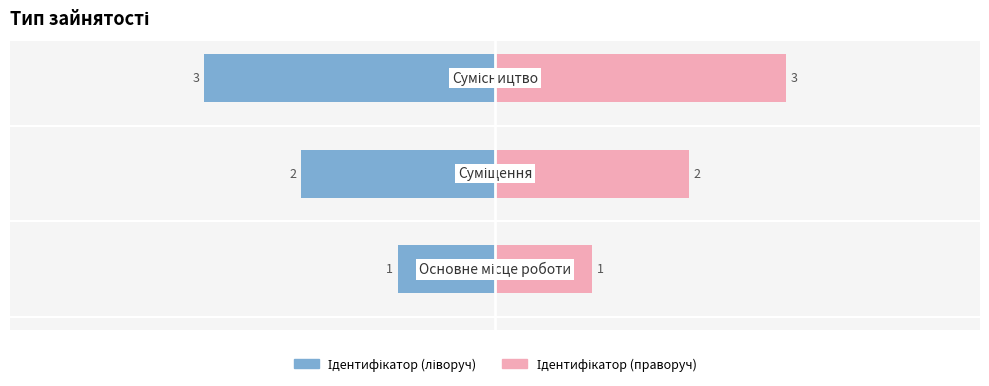

Reading right to left, transcribe all the data shown in this chart.

Ідентифікатор (ліворуч): -3	-2	-1
Ідентифікатор (праворуч): 3	2	1